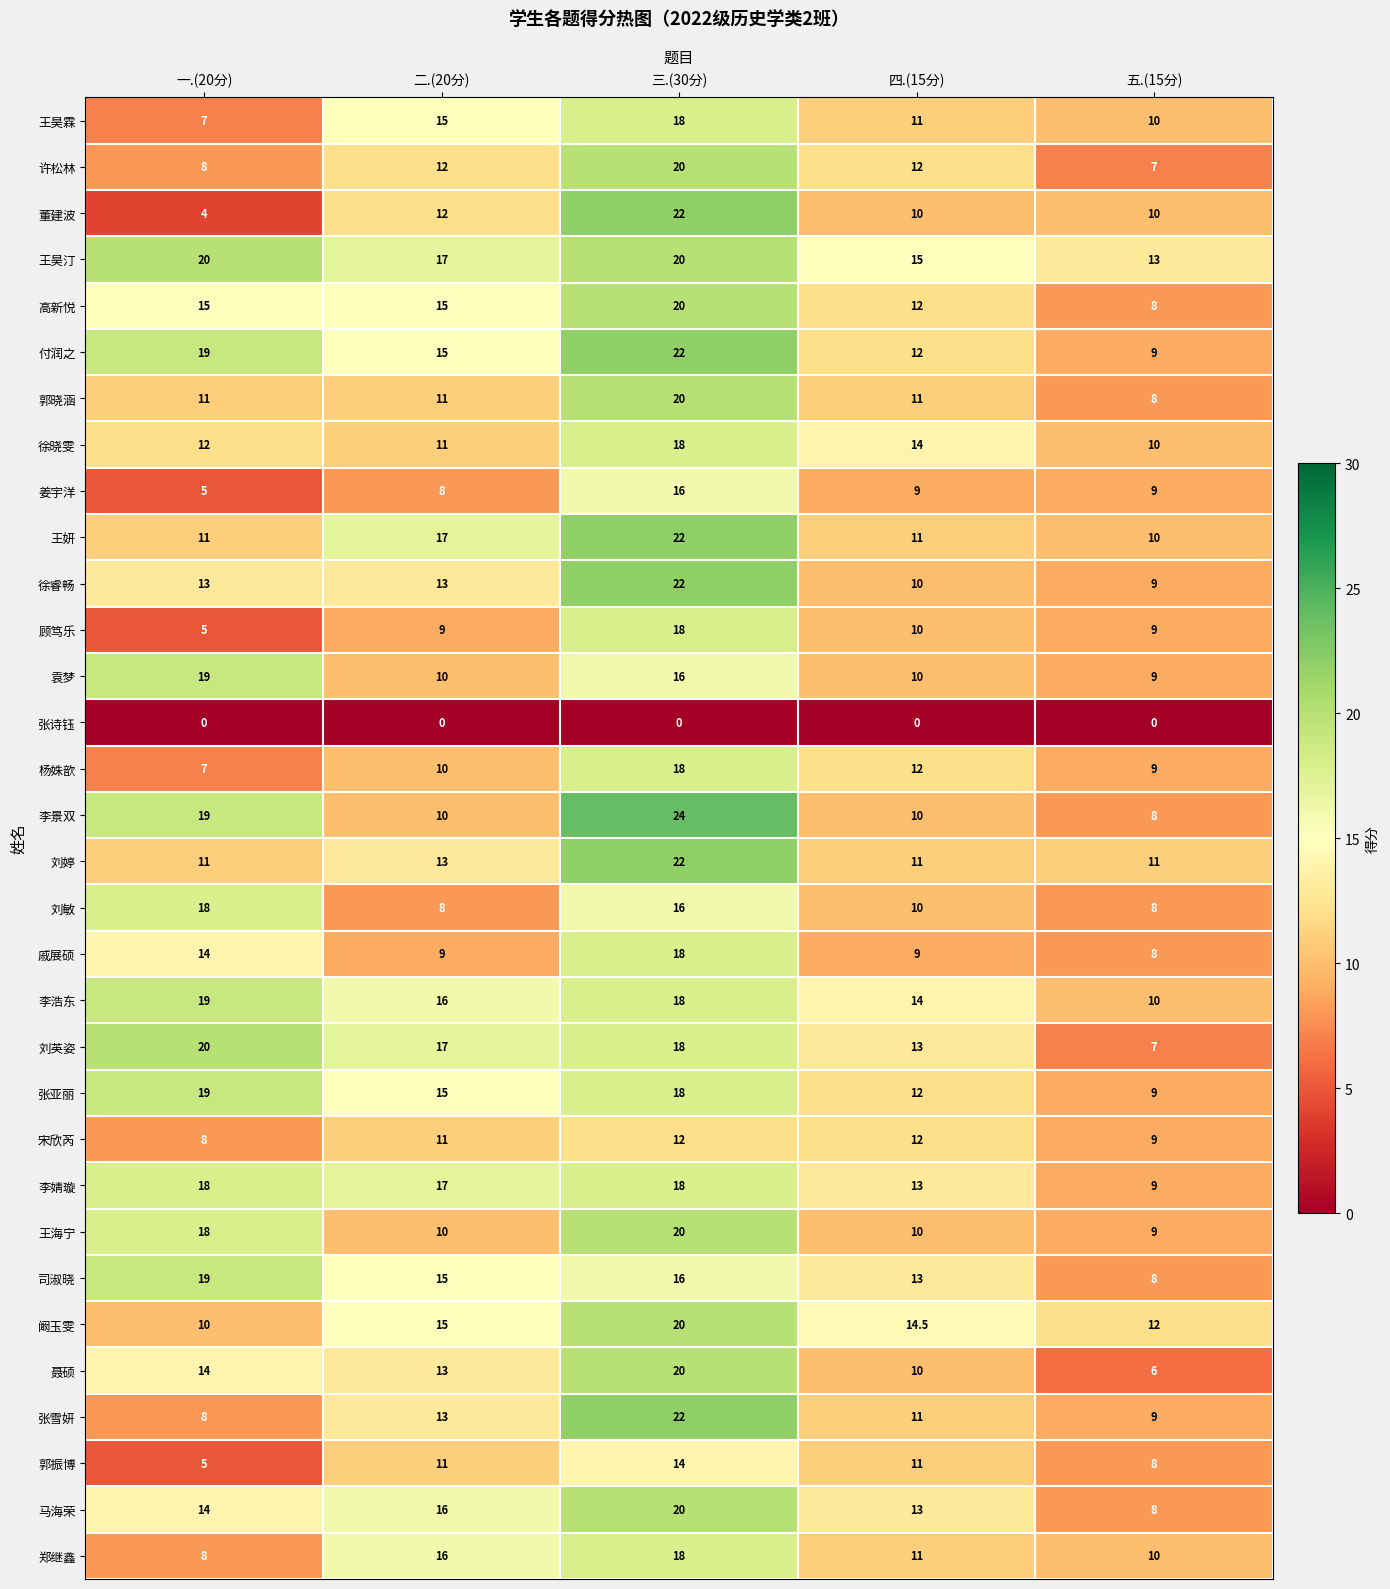

Which category has the lowest value in the 许松林 series?

五.(15分)